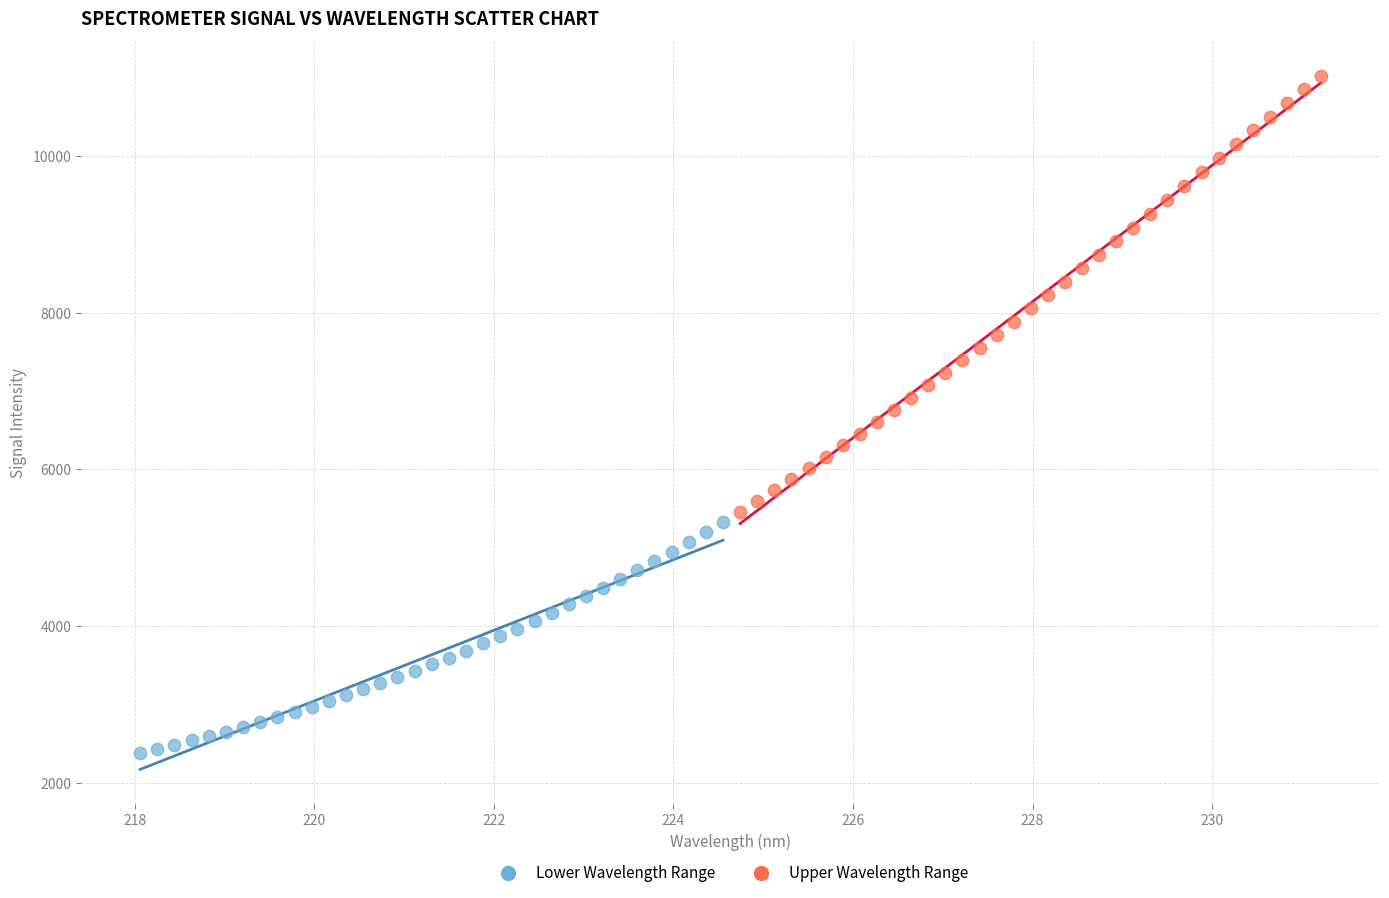

Which series contains the lowest Y value?

Lower Wavelength Range